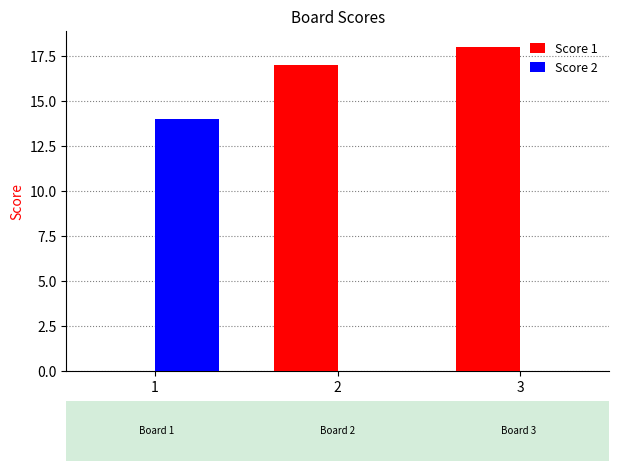

The value of Score 2 at 2 is 7. True or false?

False